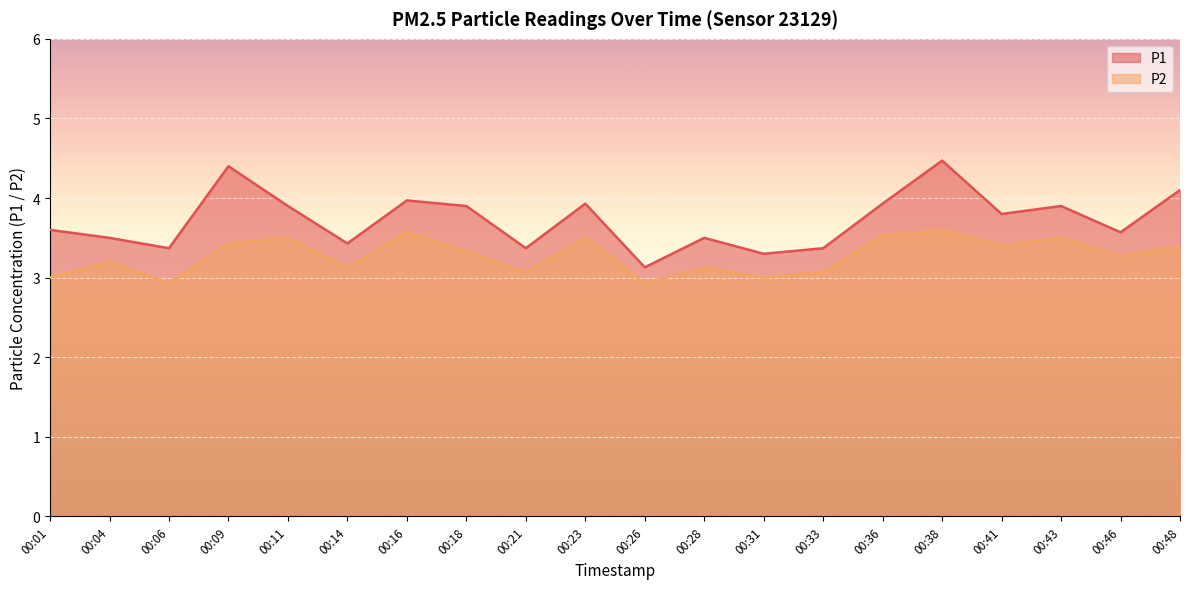

What value does the P2 series have at 00:18?

3.3